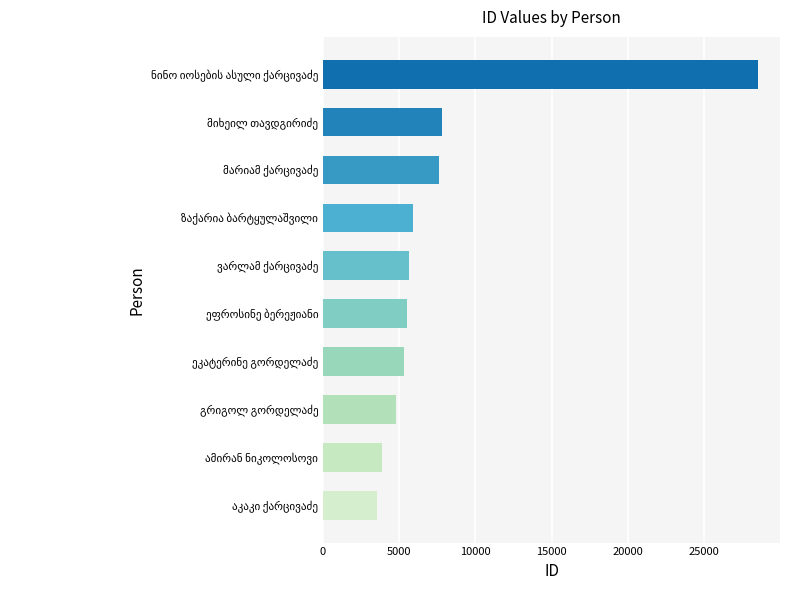

What is the difference between the maximum and minimum values?

25020